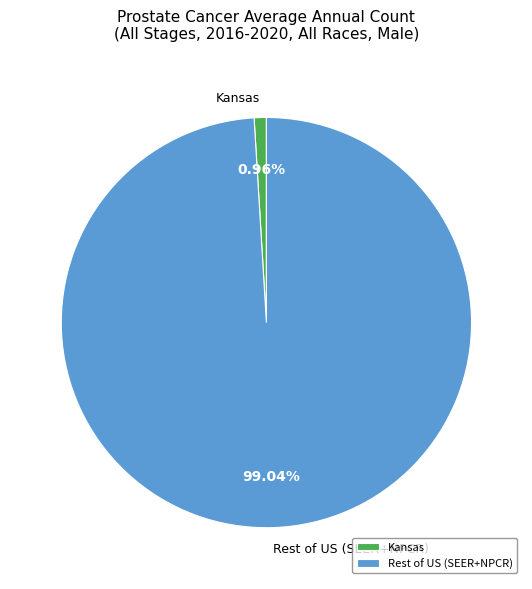

To the nearest percent, what is the average slice percentage?

50%